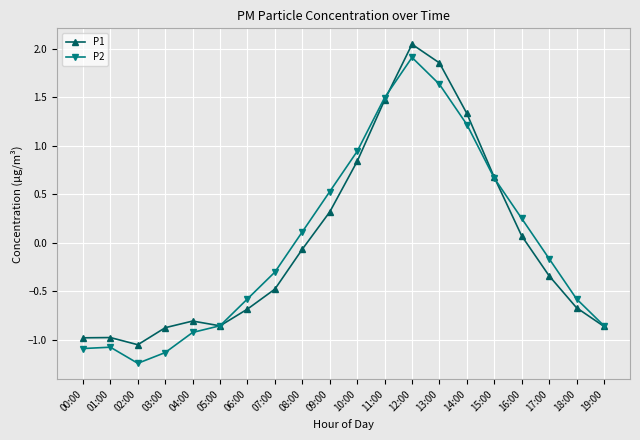

At which label does P2 first exceed 0?

08:00